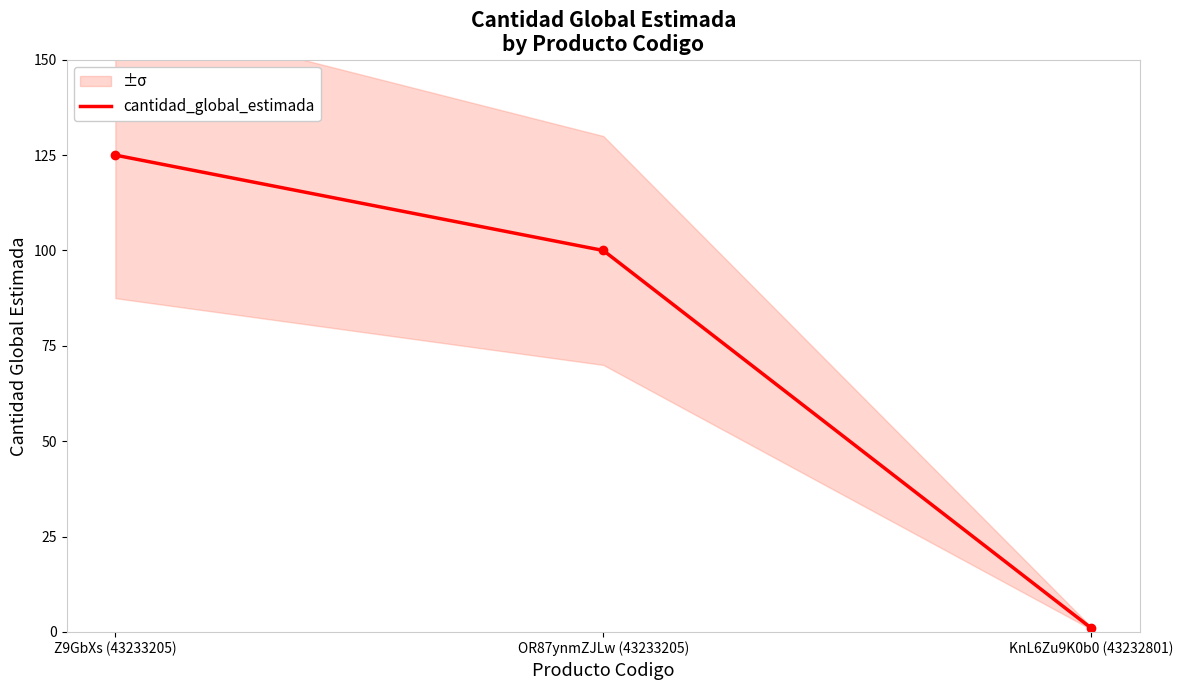

What is the average value?

75